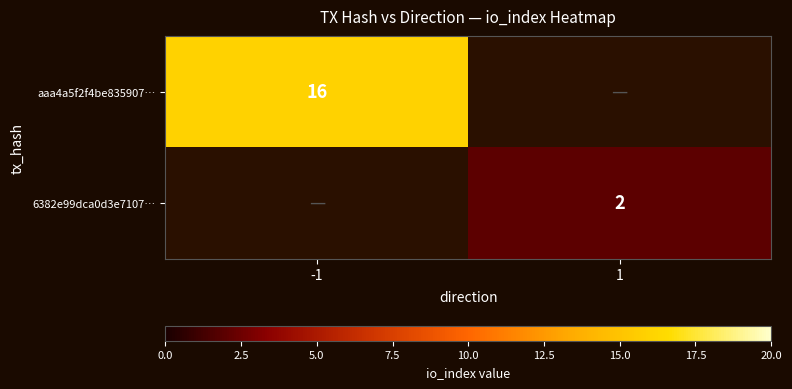

At which category does the chart reach its peak across all series?

-1